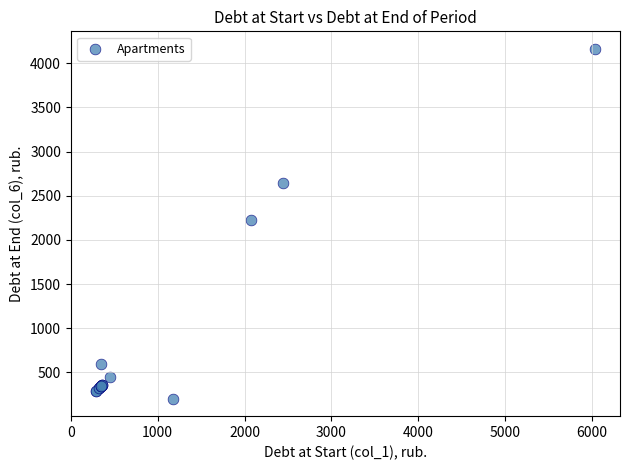

What Y value in the scatter plot is closest to 2183?

2227.8